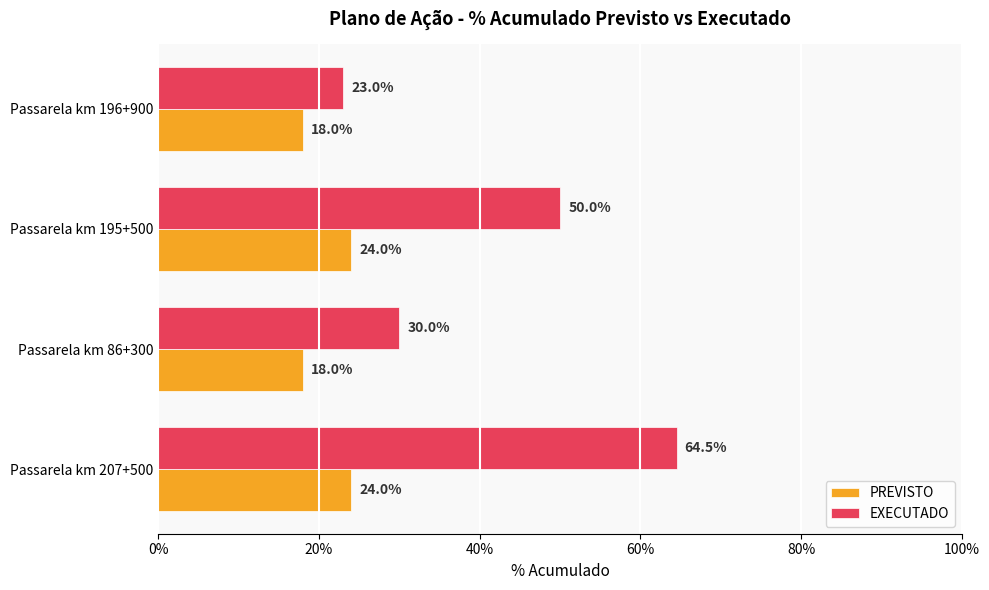

List the series in order of their peak value, lowest first.

PREVISTO, EXECUTADO